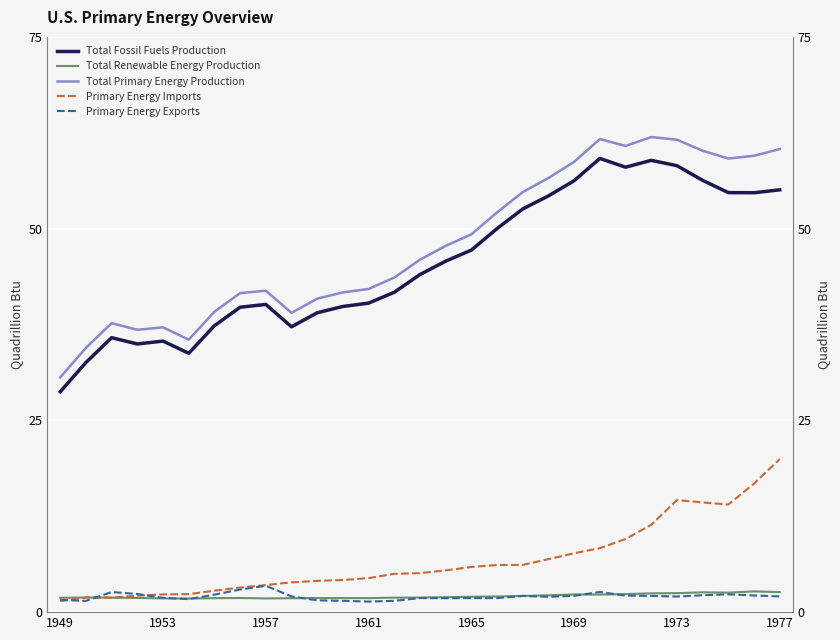

True or false: Total Primary Energy Production has a value of 61.5 at 1957.

False